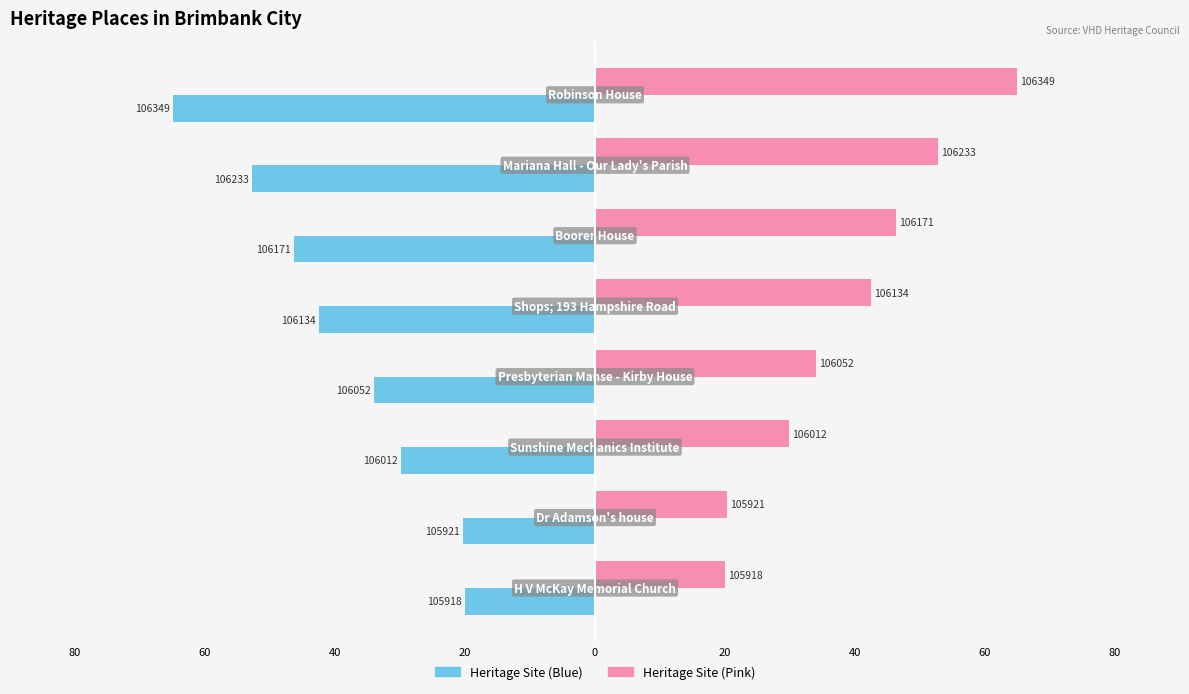

The value of ID (scaled) at 60 is -113.9. True or false?

False